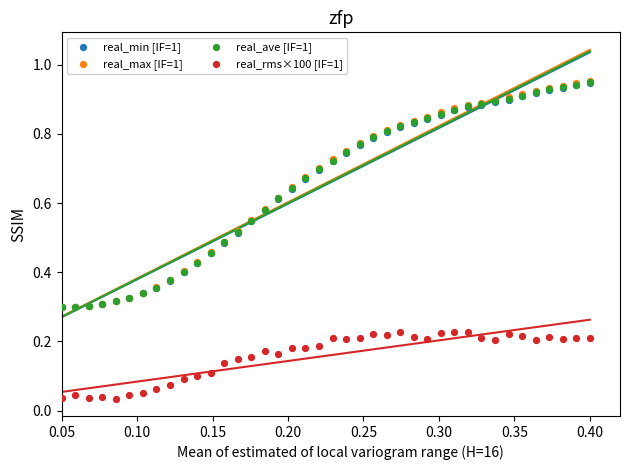

Which series contains the lowest Y value?

real_rms×100 [IF=1]